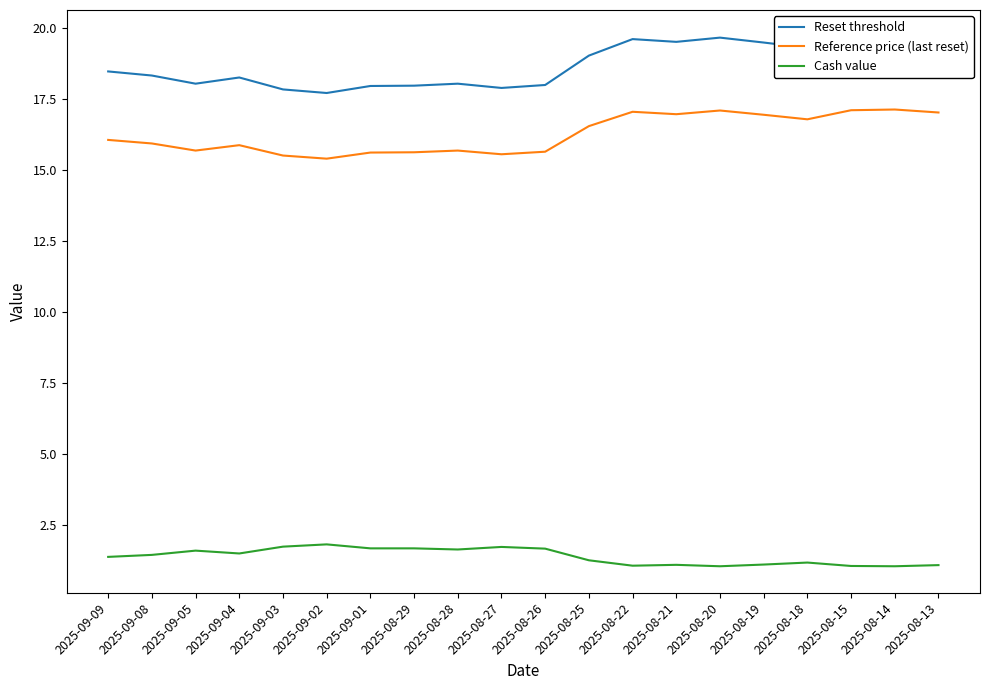

What are all the series names shown in the legend?

Reset threshold, Reference price (last reset), Cash value